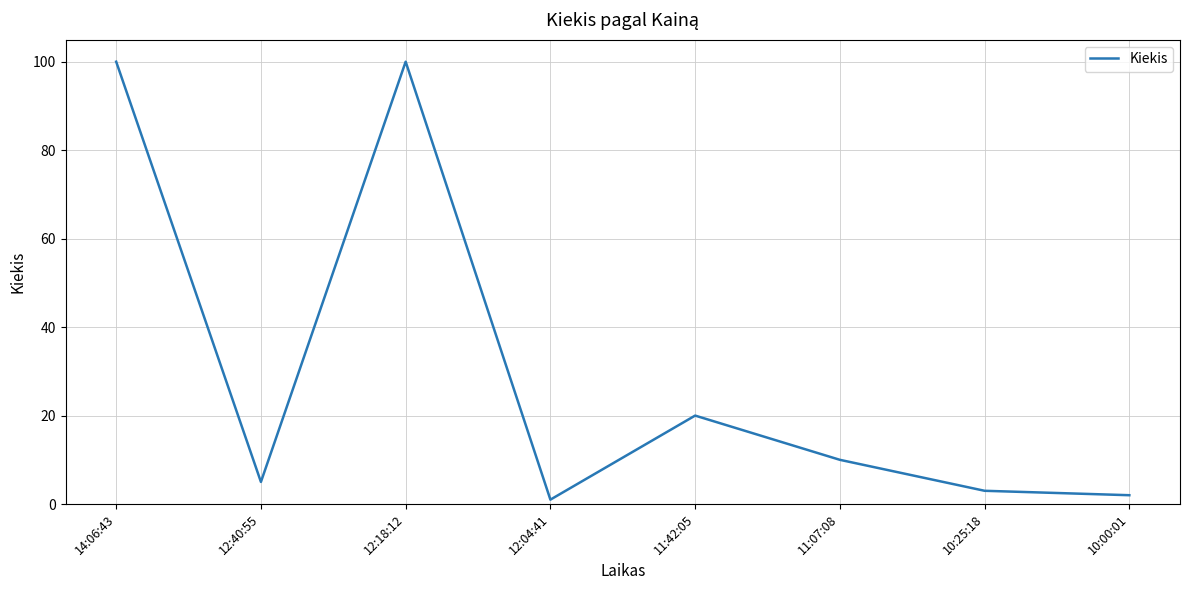

True or false: there are more than 1 points higher than both neighbors.

True